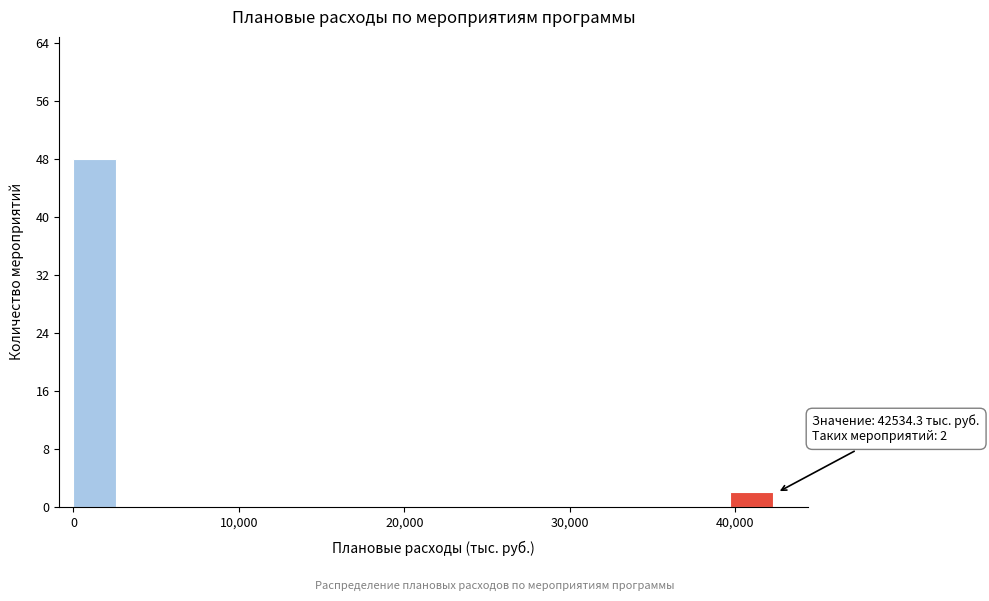

Read against the x-axis, roughly where is the centre of the tallest bar?

1000